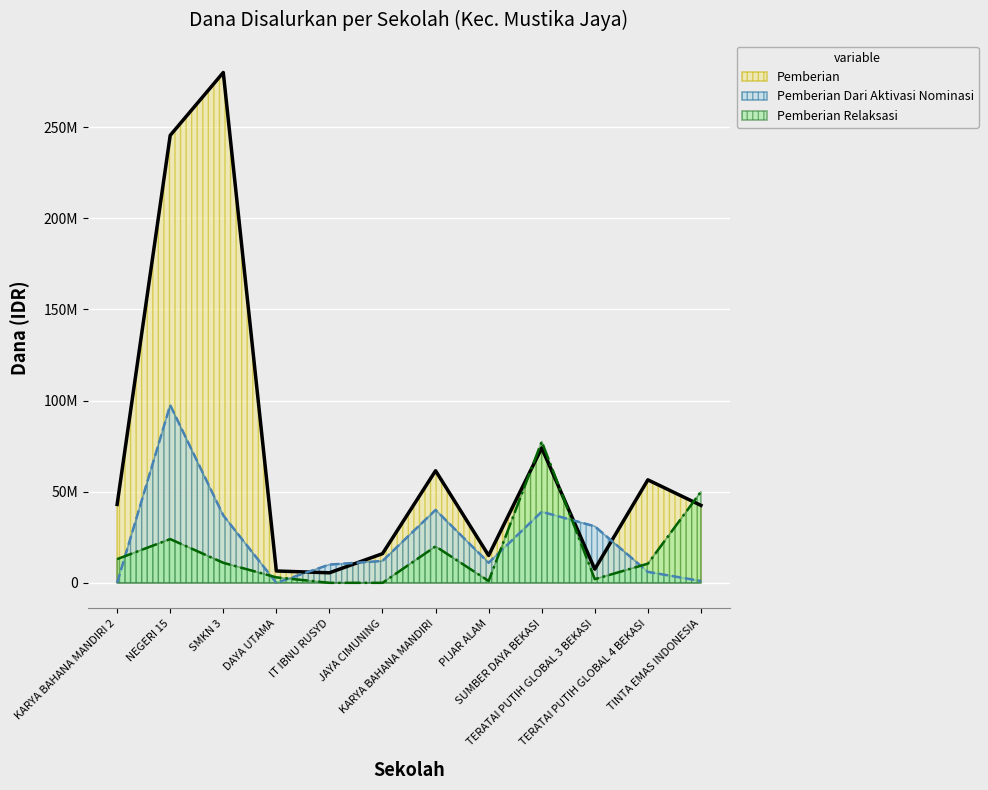

True or false: Pemberian Dari Aktivasi Nominasi has a value of 55963144 at KARYA BAHANA MANDIRI 2.

False